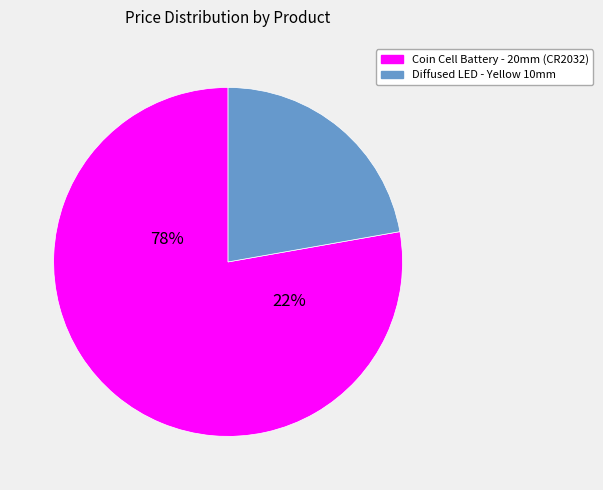

The Diffused LED - Yellow 10mm slice represents 11% of the pie. True or false?

False